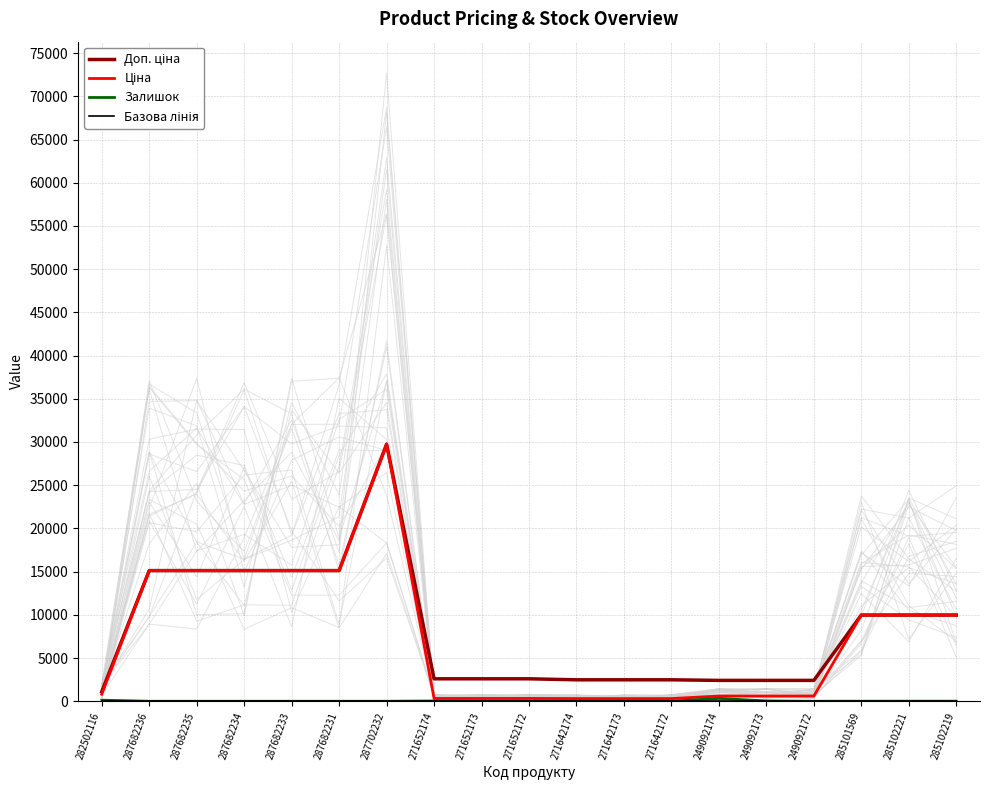

How many values in the Ціна series are below 818?

9